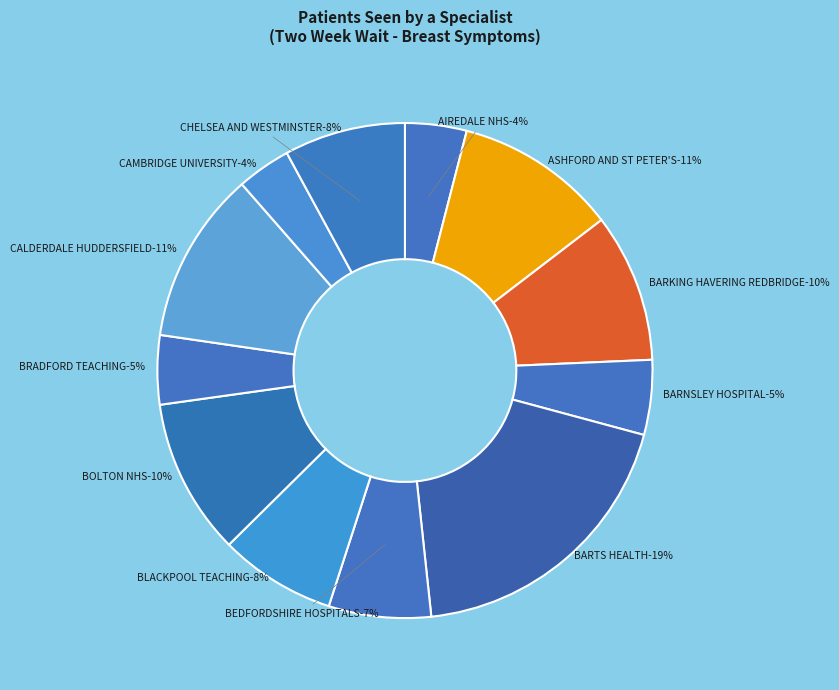

Is there a majority slice in this chart?

No